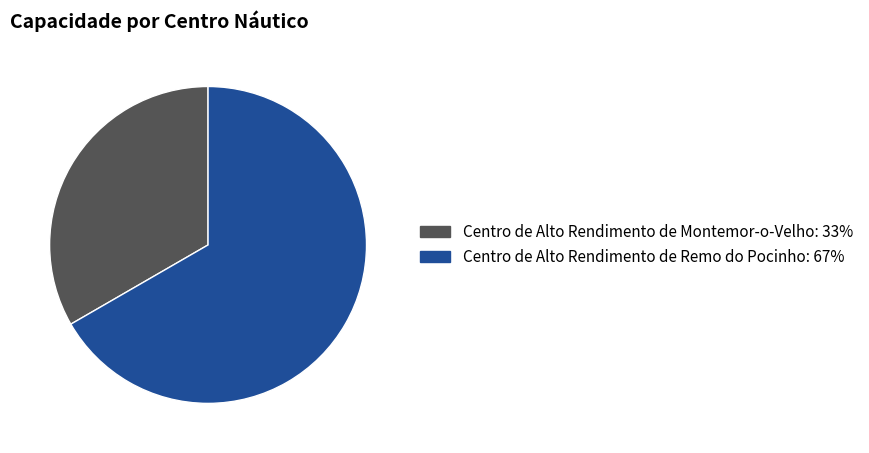

Is the sum of Centro de Alto Rendimento de Montemor-o-Velho and Centro de Alto Rendimento de Remo do Pocinho greater than half?

Yes